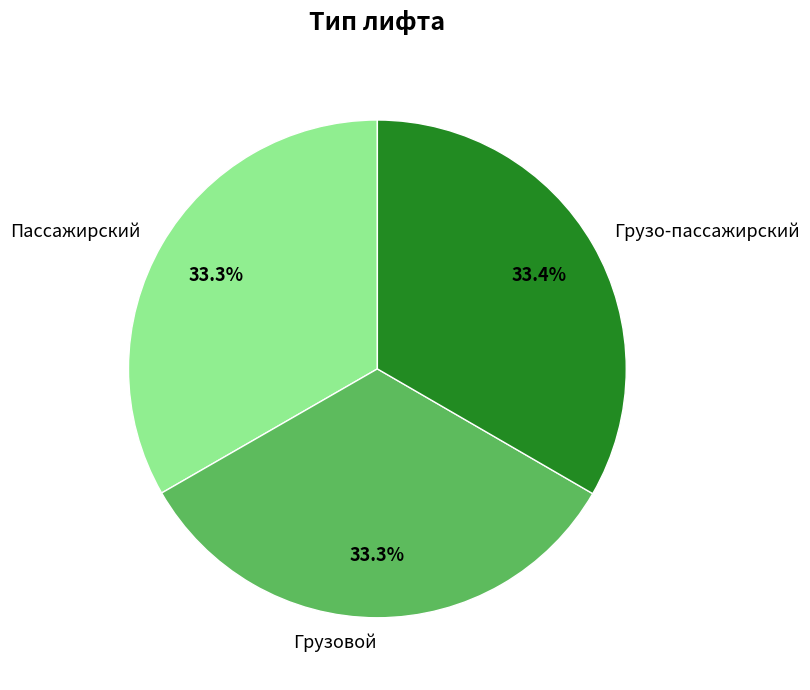

How many slices are in this pie chart?

3